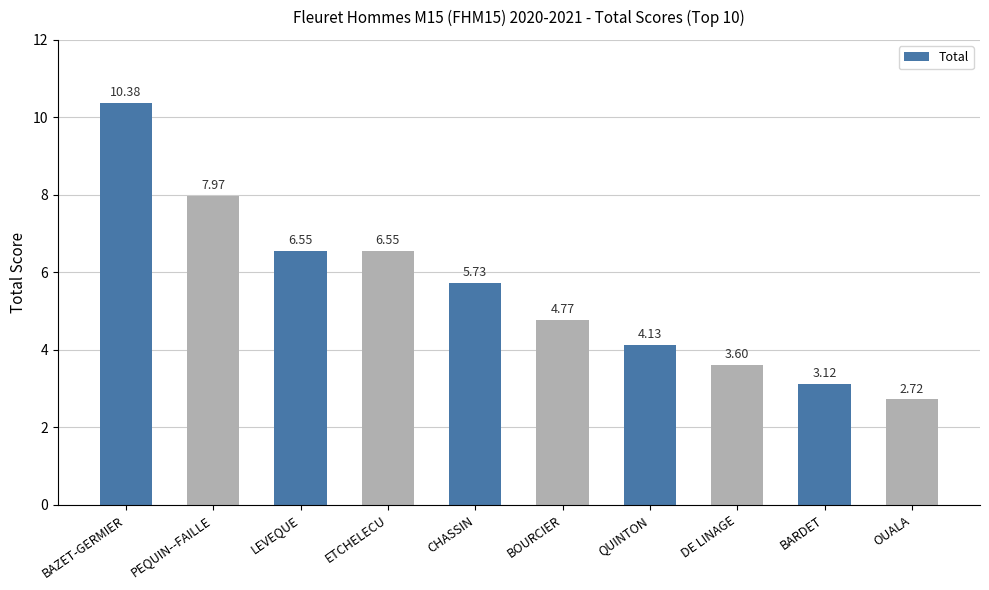

How many bars are there in total?

10